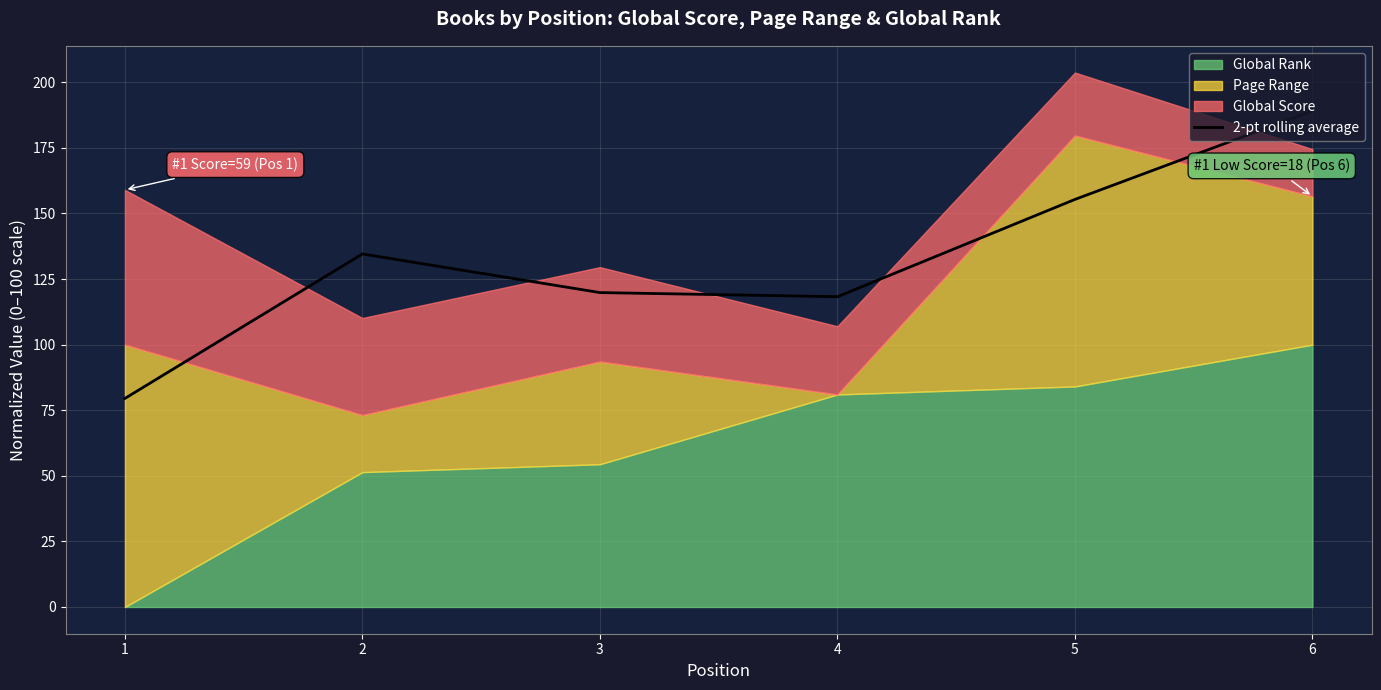

At which label does the data first exceed 134?

2